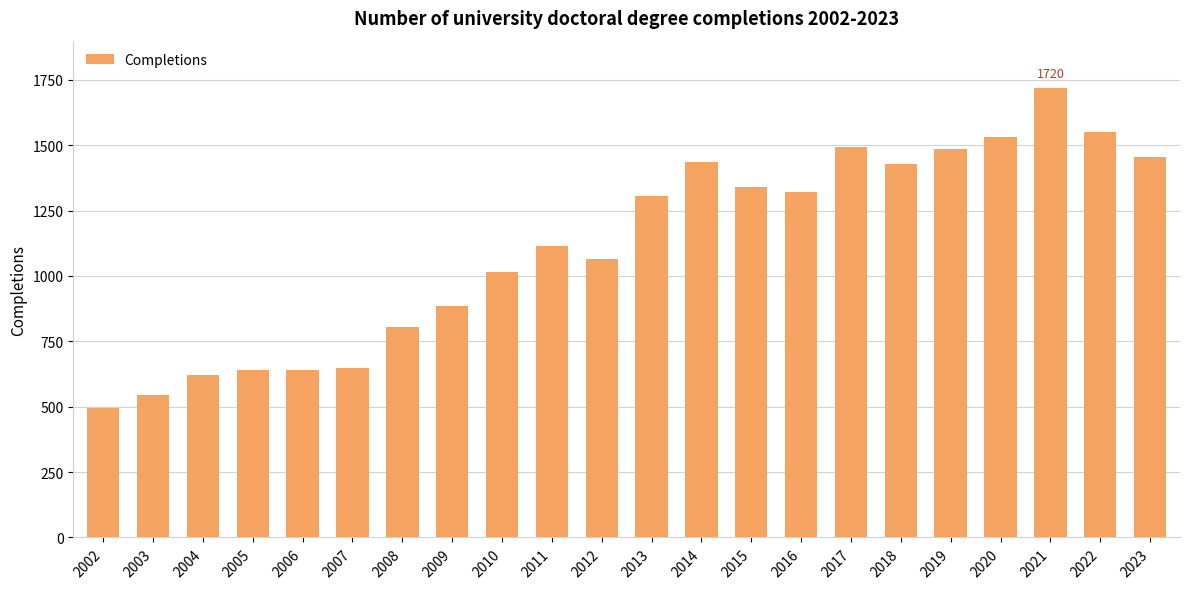

The chart shows a value of 1430 at 2018. True or false?

True